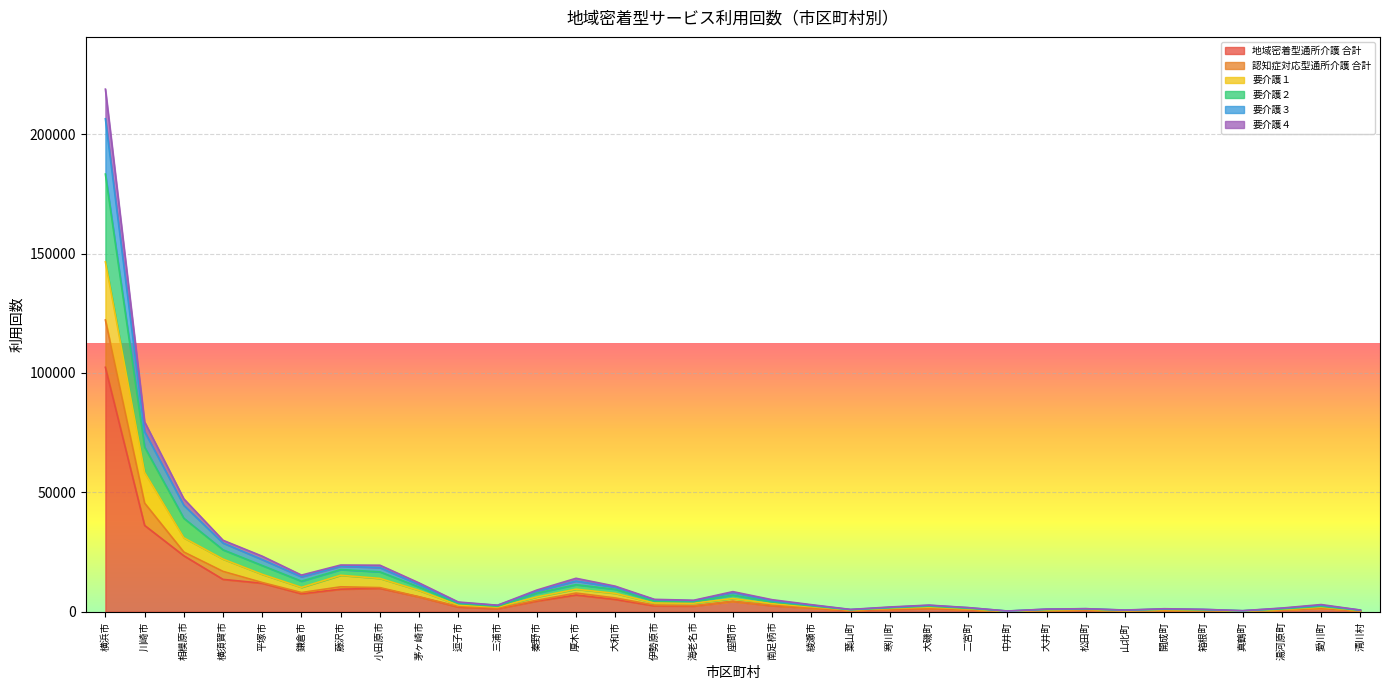

List the labels in order of 要介護２ value, smallest first.

中井町, 真鶴町, 清川村, 山北町, 葉山町, 箱根町, 大井町, 開成町, 松田町, 湯河原町, 二宮町, 寒川町, 三浦市, 大磯町, 綾瀬市, 愛川町, 逗子市, 海老名市, 南足柄市, 伊勢原市, 座間市, 秦野市, 大和市, 茅ヶ崎市, 厚木市, 鎌倉市, 小田原市, 藤沢市, 平塚市, 横須賀市, 相模原市, 川崎市, 横浜市